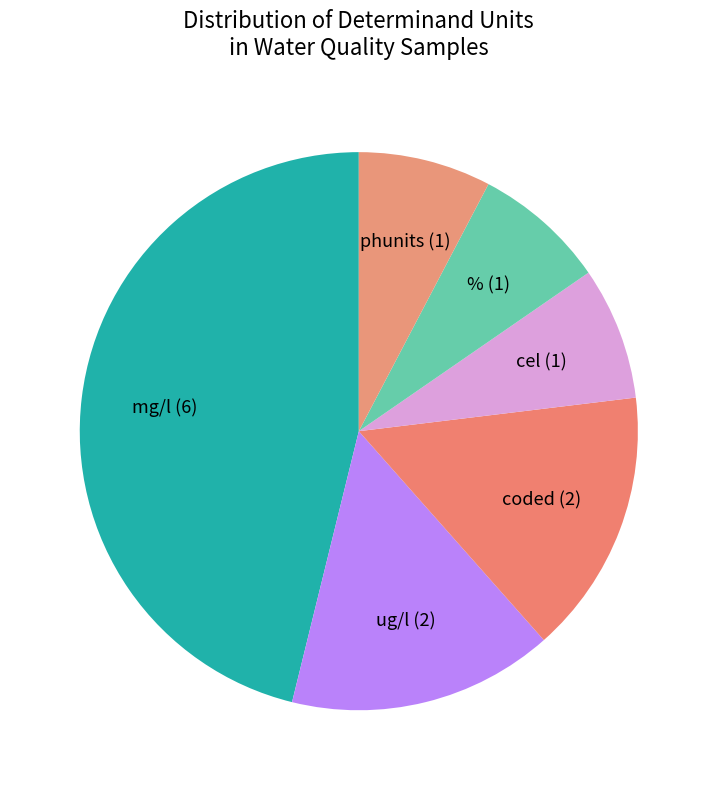

Which category has the biggest portion of the pie?

mg/l